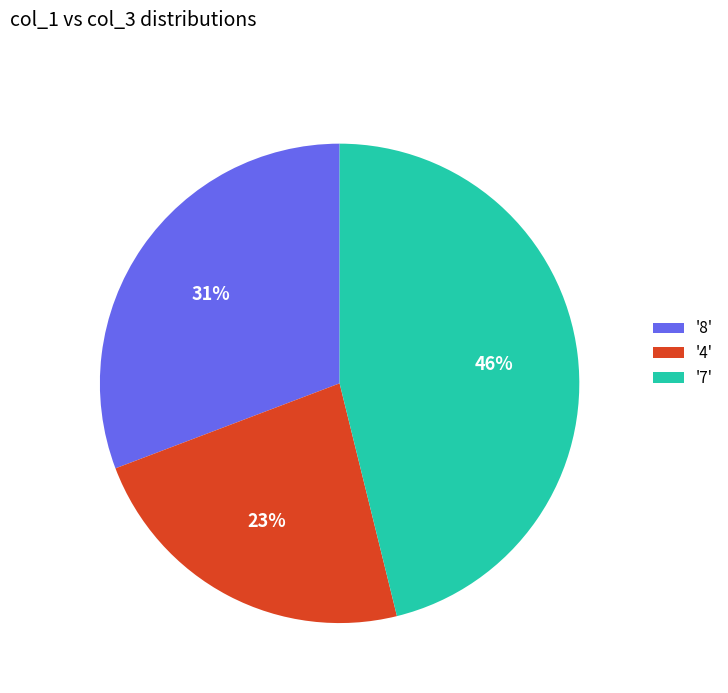

How many slices are in this pie chart?

3